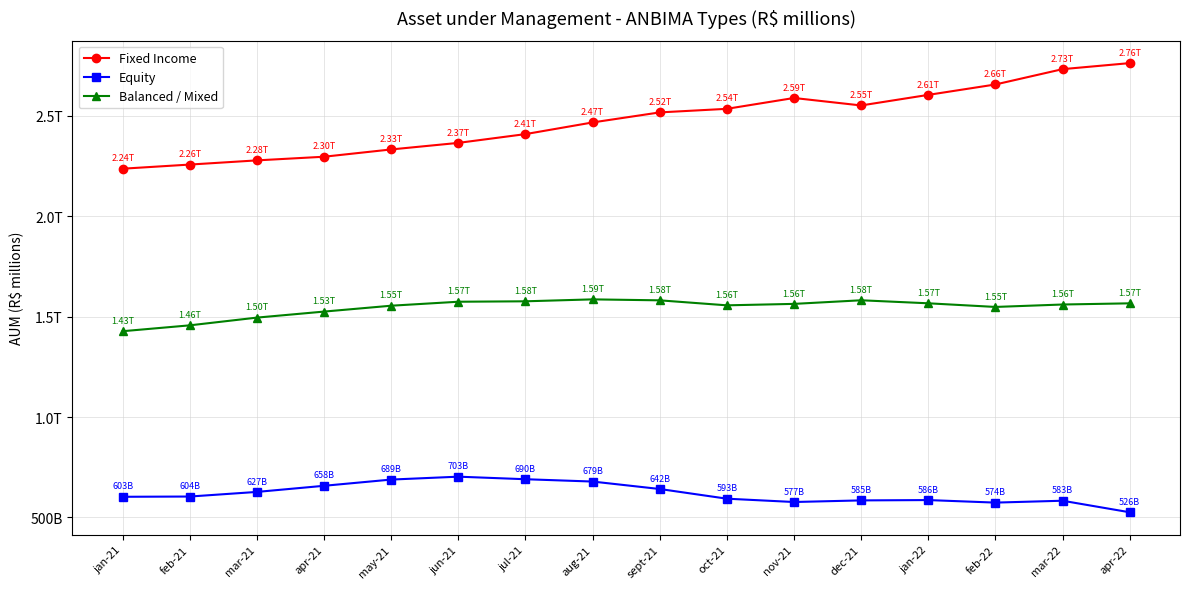

Is the value of Fixed Income at mar-22 greater than the value of Balanced / Mixed at apr-21?

Yes